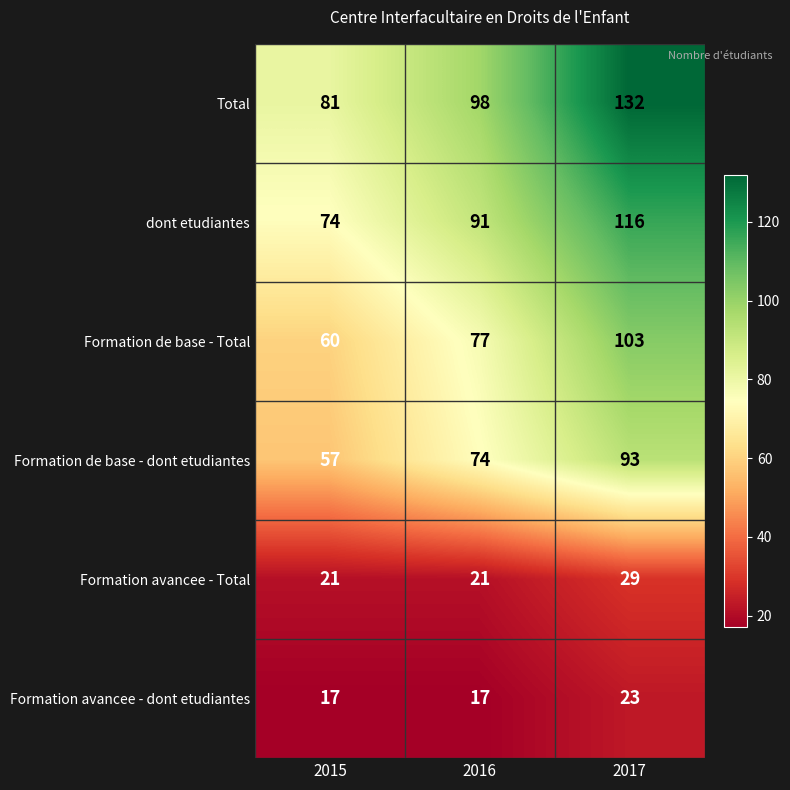

Read the Formation de base - dont etudiantes value at 2017, to the nearest 10.

90